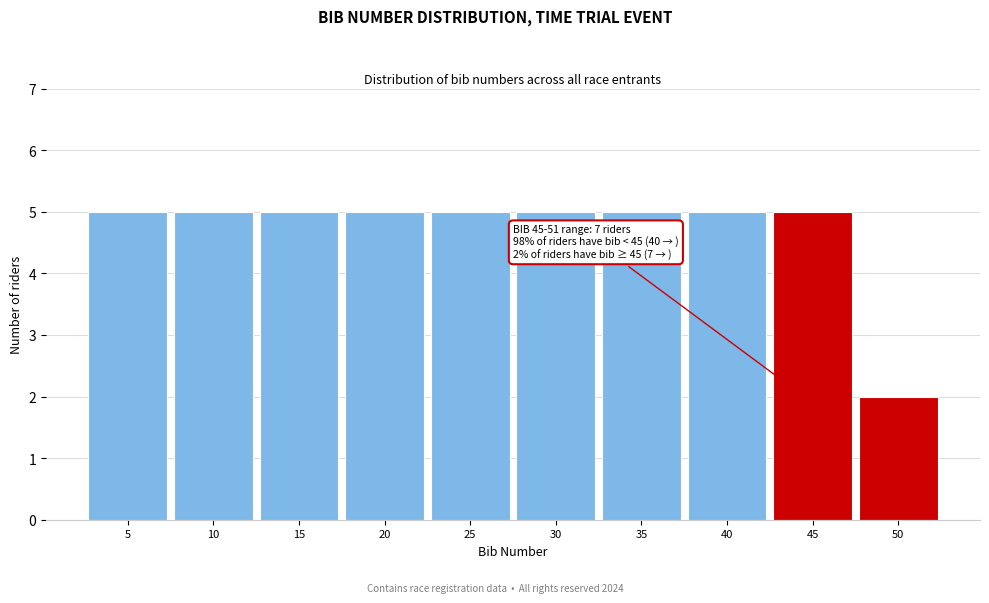

Reading left to right, what are all the values shown in this chart?

5=5	10=5	15=5	20=5	25=5	30=5	35=5	40=5	45=5	50=2